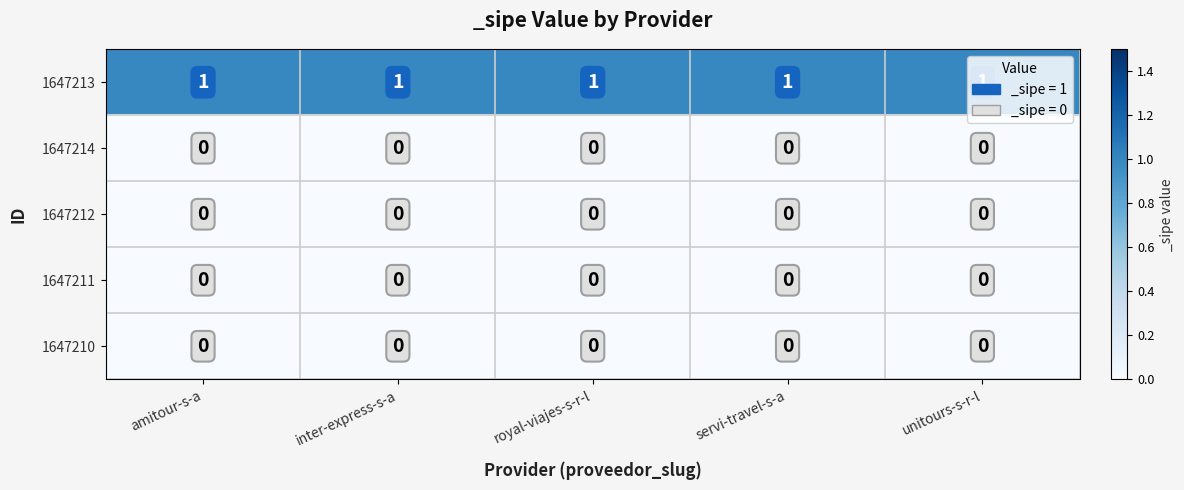

At how many categories does at least one series exceed 0?

5